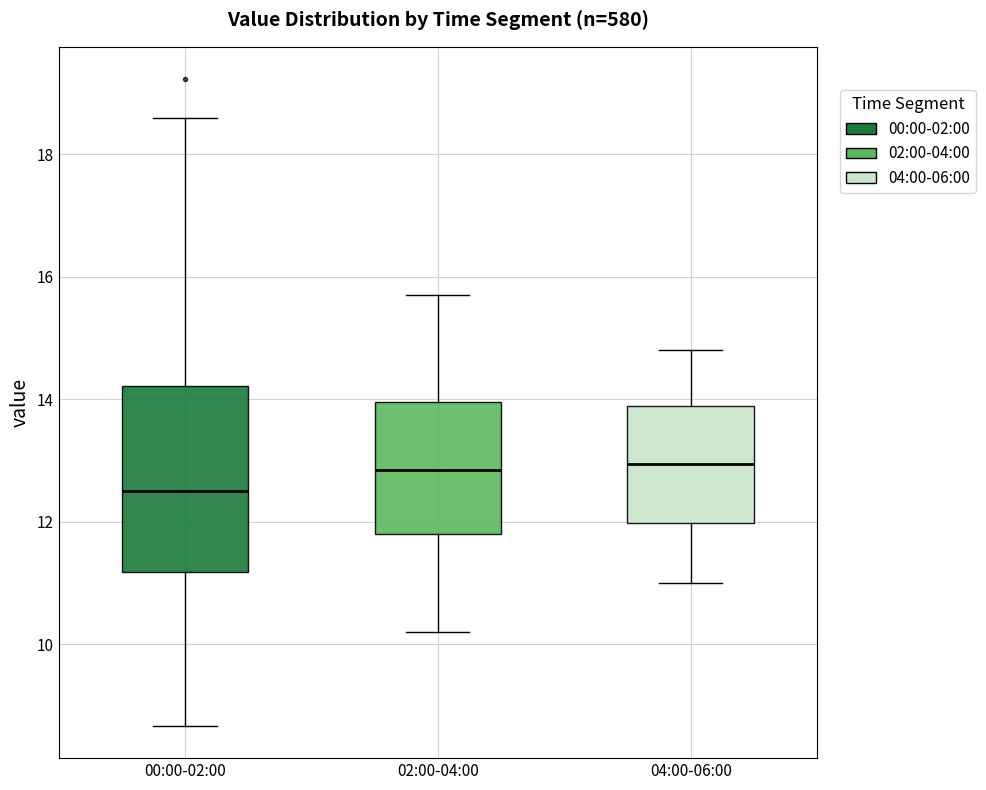

Reading left to right, read every box against the y-axis: the position of its median line, the range the box covers, and the ends of its whiskers. The values are not printed on the chart, so give them approximately, as read against the axis.

00:00-02:00: median 12.6, box 11.2 to 14.2, whiskers 8.6 to 18.6
02:00-04:00: median 12.8, box 11.8 to 14.0, whiskers 10.2 to 15.8
04:00-06:00: median 13.0, box 12.0 to 14.0, whiskers 11.0 to 14.8